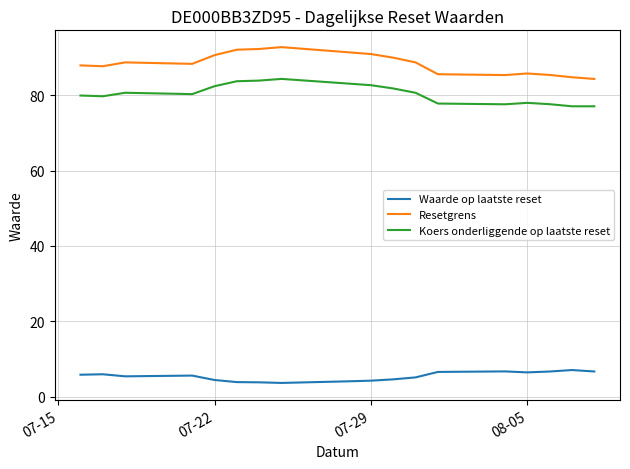

List the series in order of their peak value, highest first.

Resetgrens, Koers onderliggende op laatste reset, Waarde op laatste reset